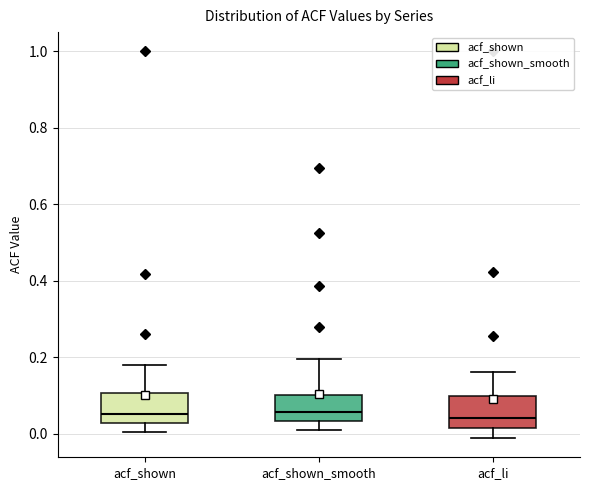

Reading left to right, read every box against the y-axis: the position of its median line, the range the box covers, and the ends of its whiskers. The values are not printed on the chart, so give them approximately, as read against the axis.

acf_shown: median 0.06, box 0.02 to 0.10, whiskers 0.00 to 0.18
acf_shown_smooth: median 0.06, box 0.04 to 0.10, whiskers 0.02 to 0.20
acf_li: median 0.04, box 0.02 to 0.10, whiskers -0.02 to 0.16